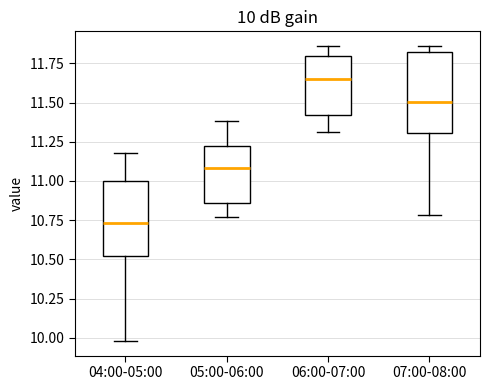

Which box's median line is the highest?

06:00-07:00